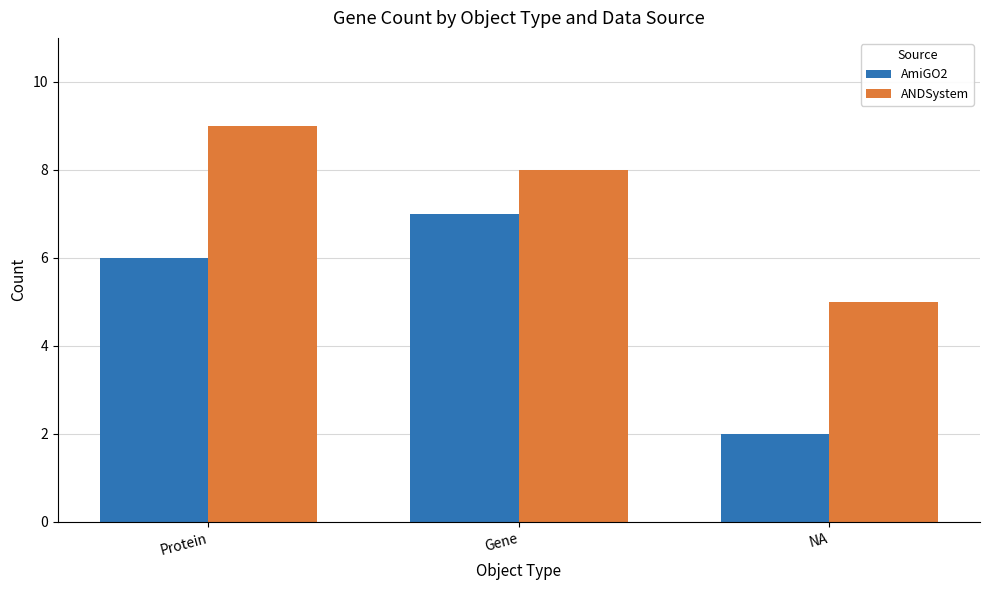

How many series are shown in this chart?

2